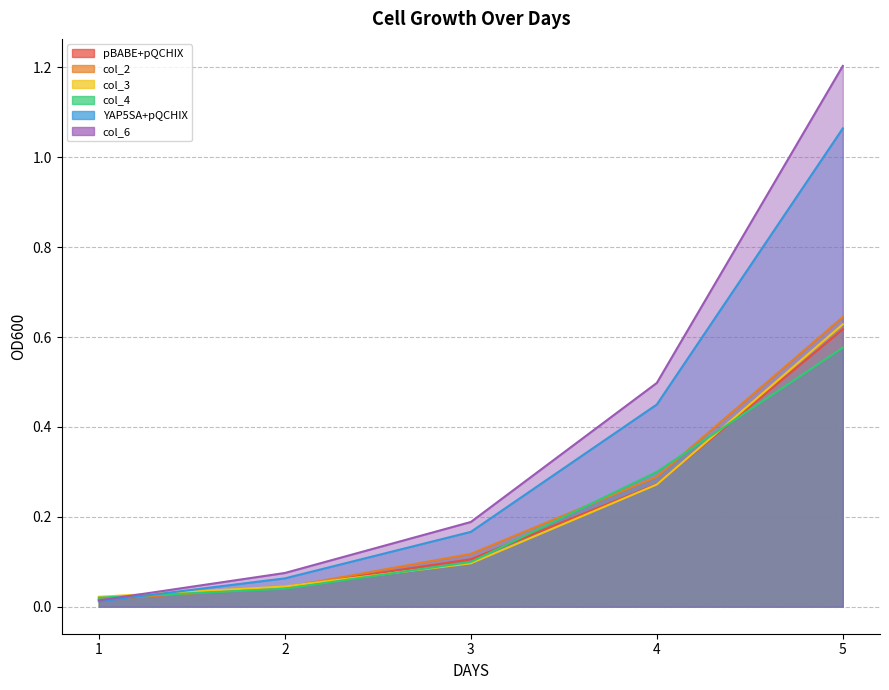

Does the chart display data point markers on the line(s)?

No